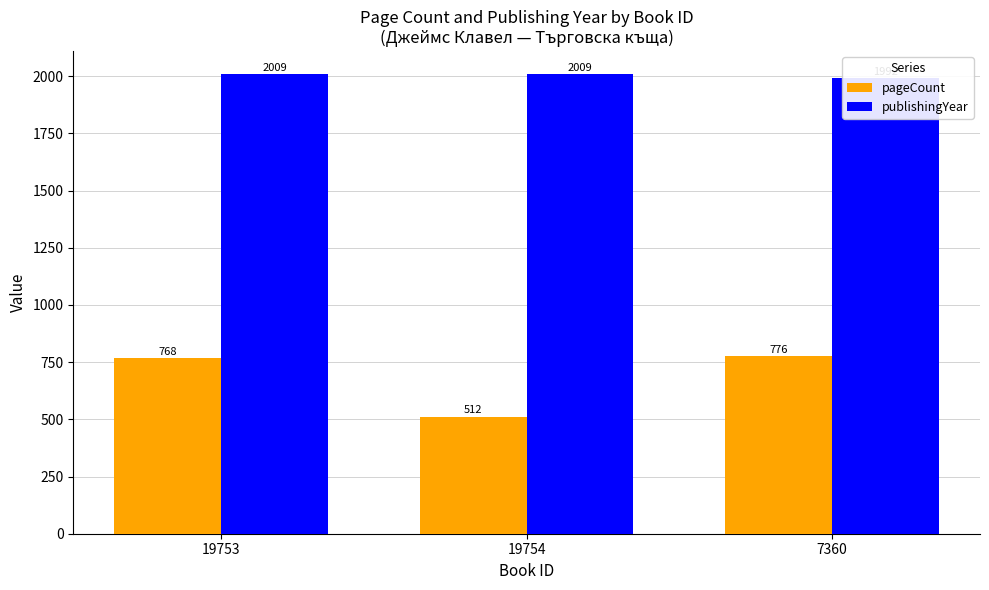

What is the label of the 2nd bar from the left?

19754